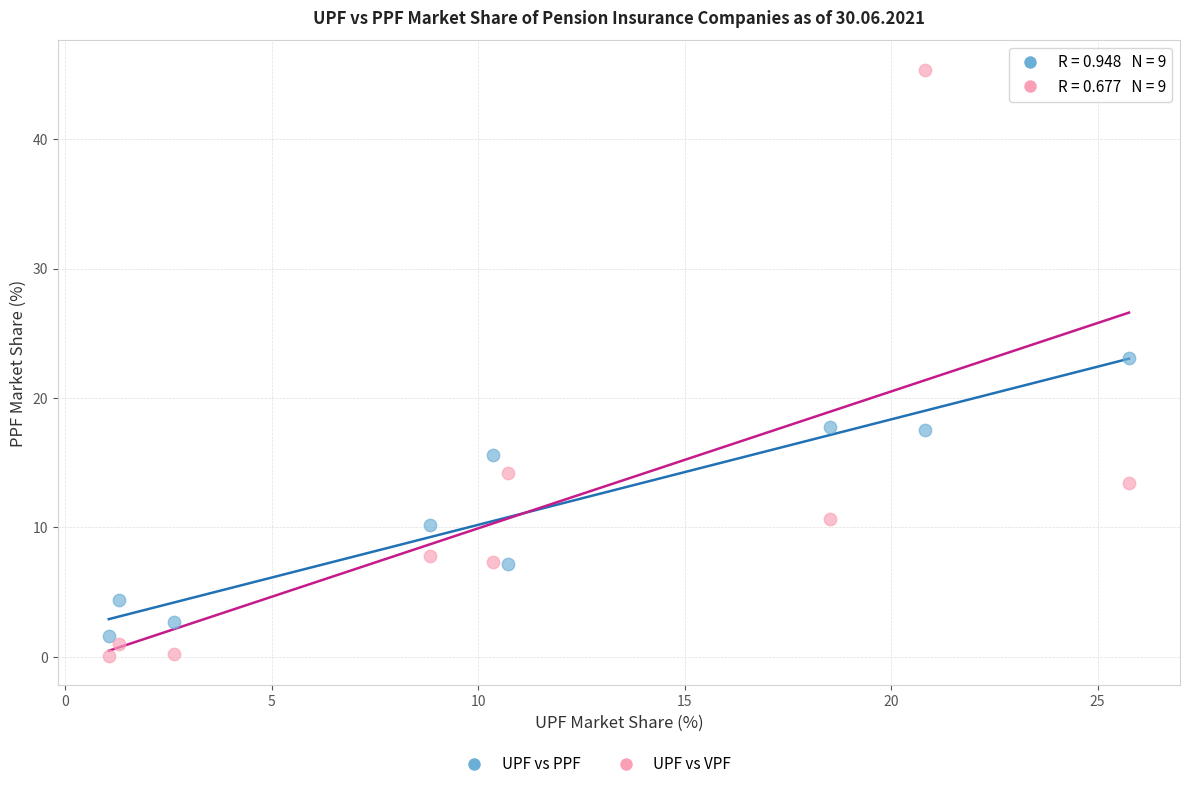

In the UPF vs VPF series, what Y value is closest to 22?

14.2